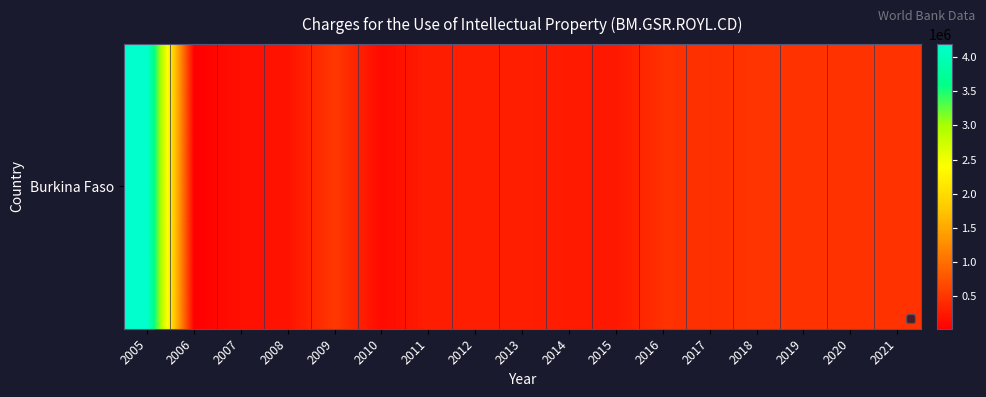

Reading left to right, what are all the values shown in this chart?

4195286.7	15313.2	167142.4	186098.6	514572.4	111157.3	284351.0	301631.7	301478.3	251135.5	233418.9	460677.4	439157.9	480694.4	467647.8	460912.9	464061.2